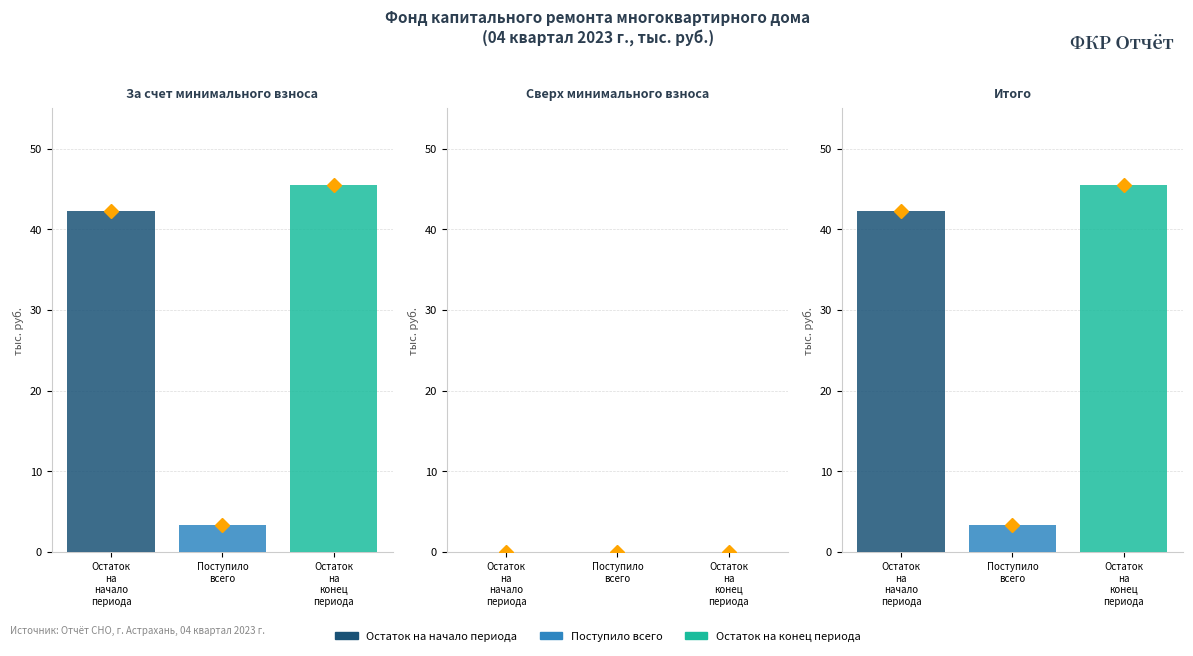

Which series changed the most between За счет минимального взноса and Сверх минимального взноса?

Остаток на конец периода